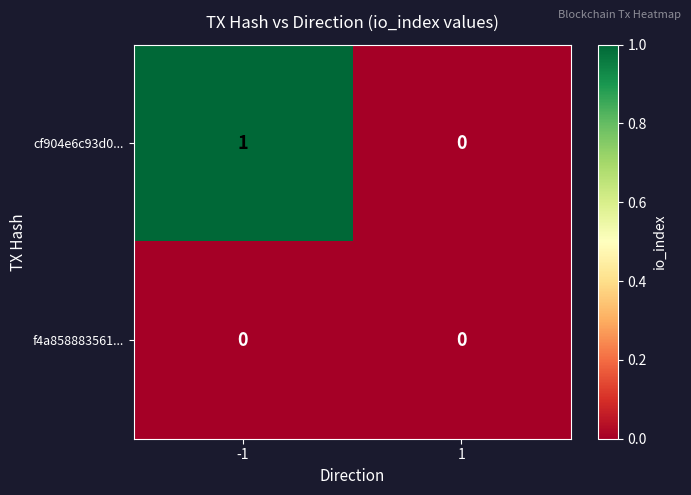

Reading right to left, transcribe all the data shown in this chart.

cf904e6c93d0...: 1=0	-1=1
f4a858883561...: 1=0	-1=0